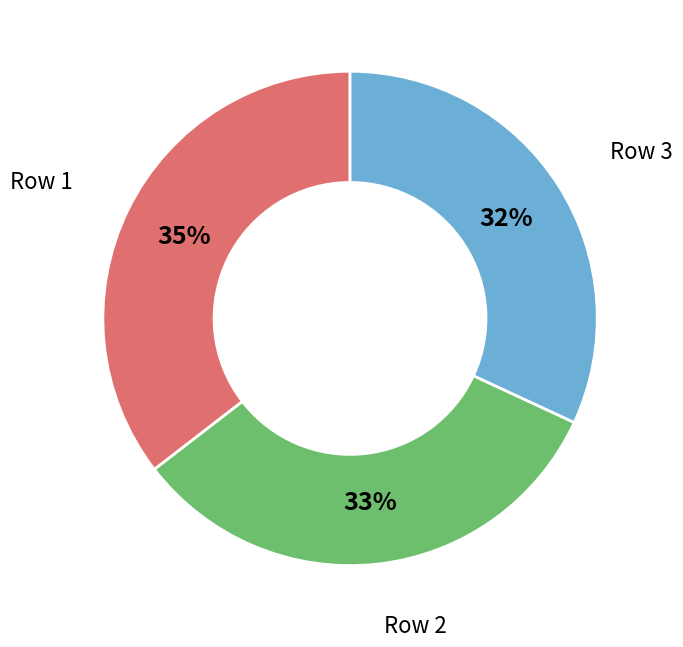

To the nearest percent, what is the average slice percentage?

33%